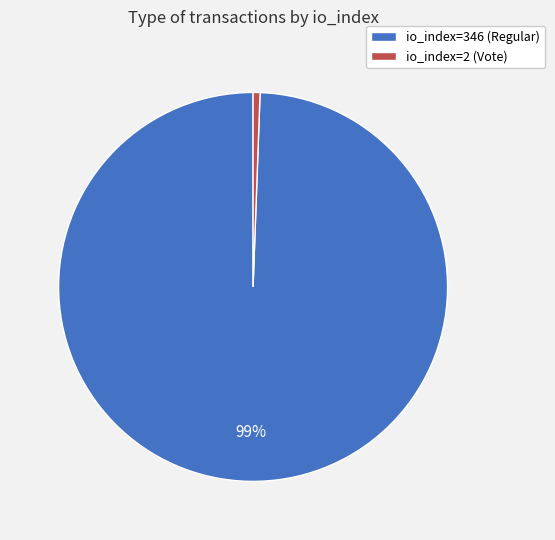

To the nearest percent, what is the combined percentage of io_index=2 (Vote) and io_index=346 (Regular)?

100%